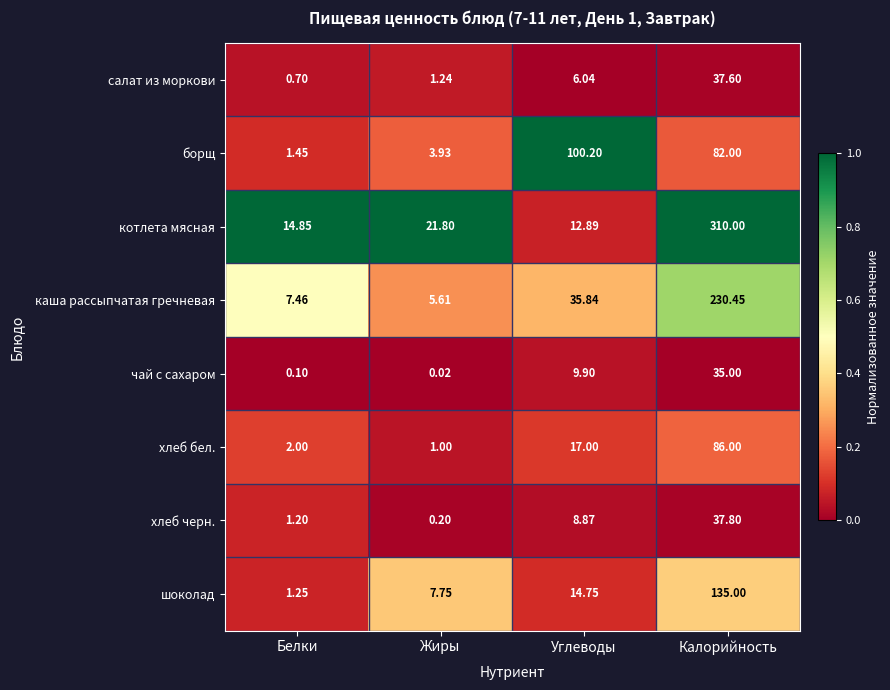

Which series has the largest total across all categories?

котлета мясная